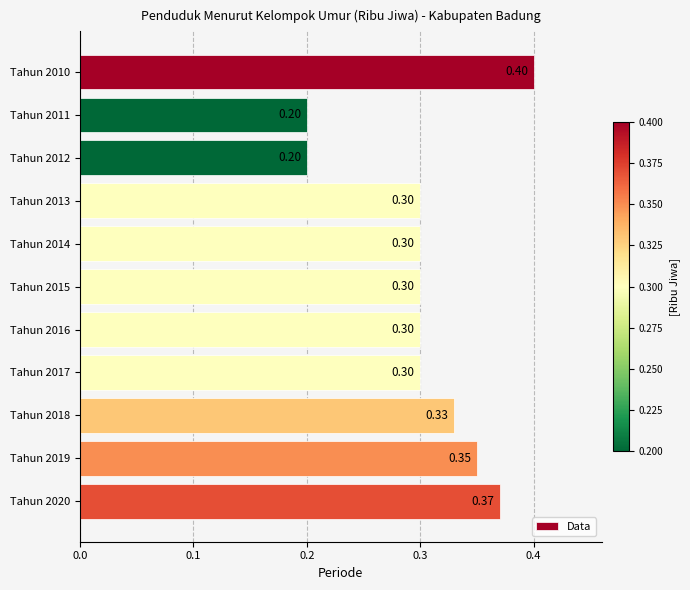

What is the sum of all values?

3.4